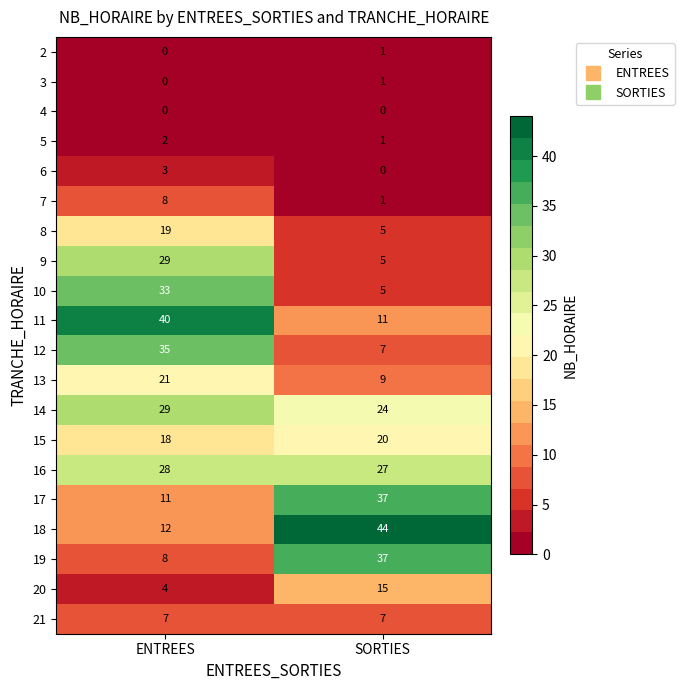

What is the difference between the 9 values at SORTIES and ENTREES?

24